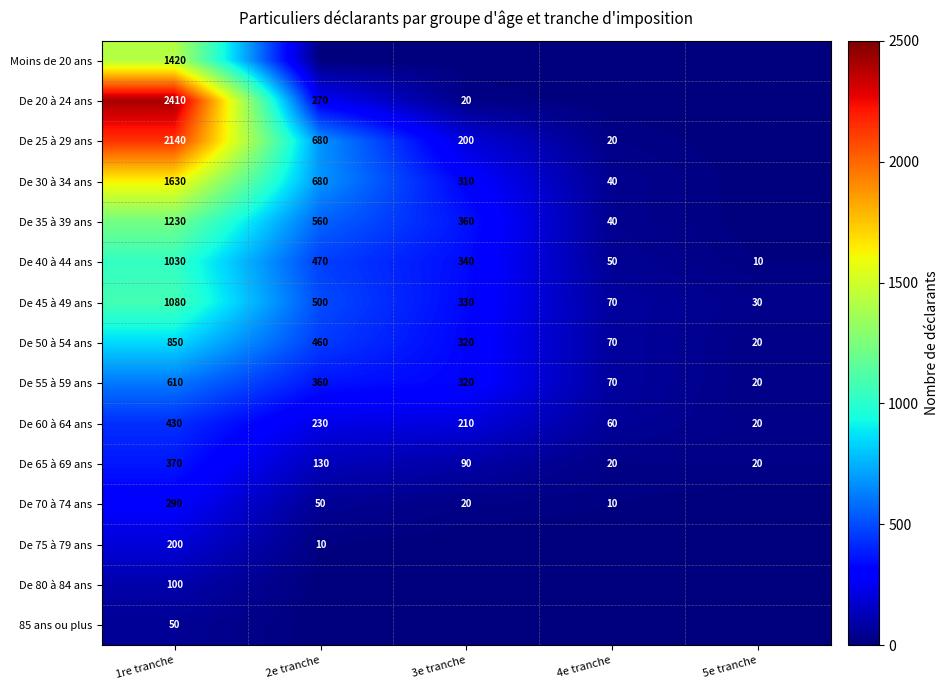

What is the difference between the maximum and minimum values in the De 40 à 44 ans series?

1020